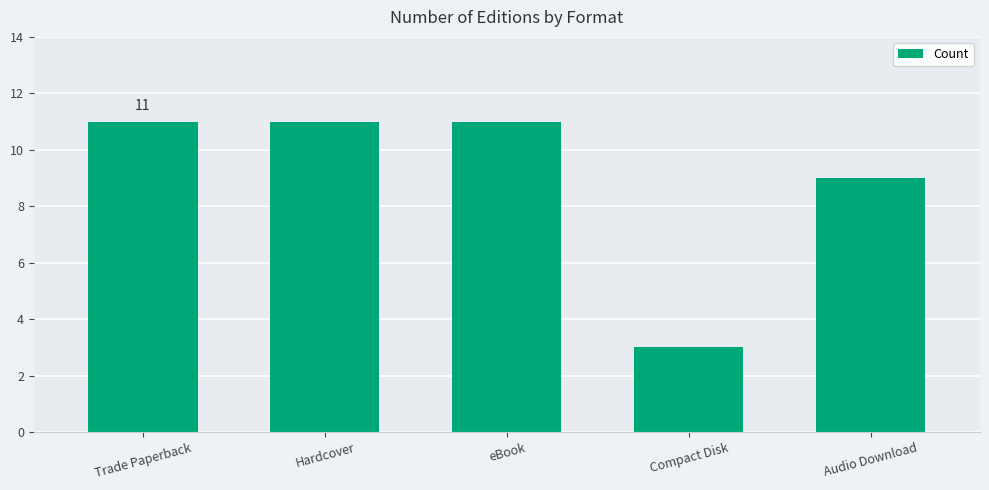

Which has a higher value, Audio Download or Trade Paperback?

Trade Paperback